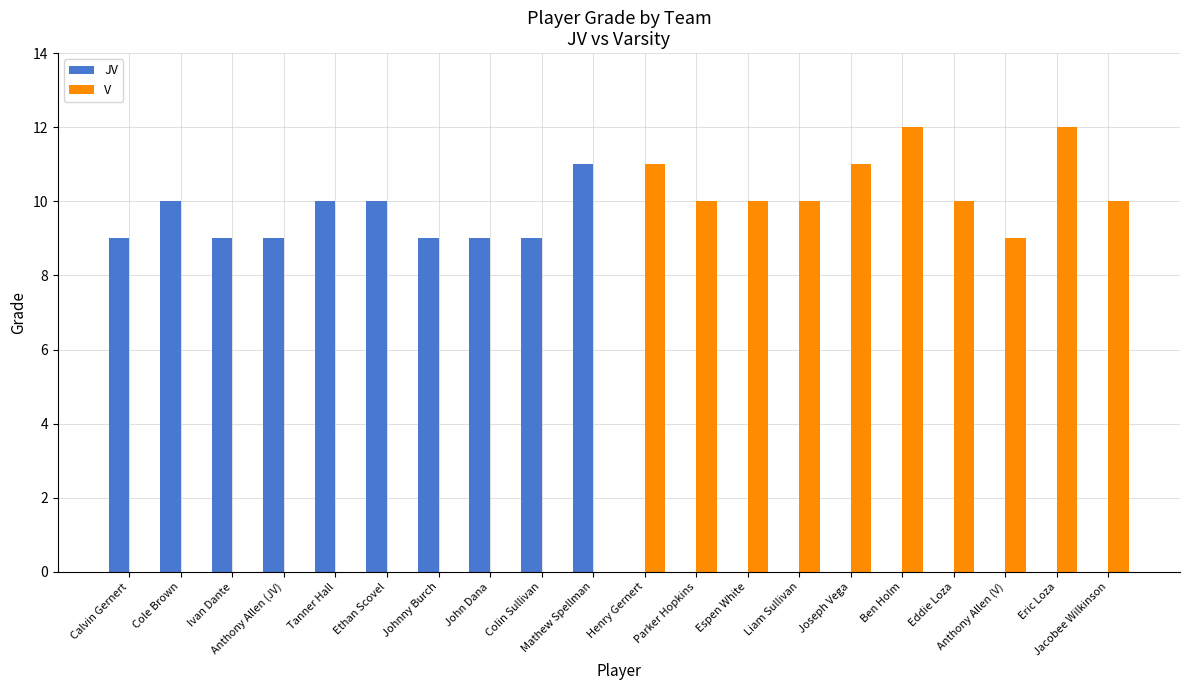

Reading right to left, transcribe all the data shown in this chart.

JV: 0	0	0	0	0	0	0	0	0	0	11	9	9	9	10	10	9	9	10	9
V: 10	12	9	10	12	11	10	10	10	11	0	0	0	0	0	0	0	0	0	0